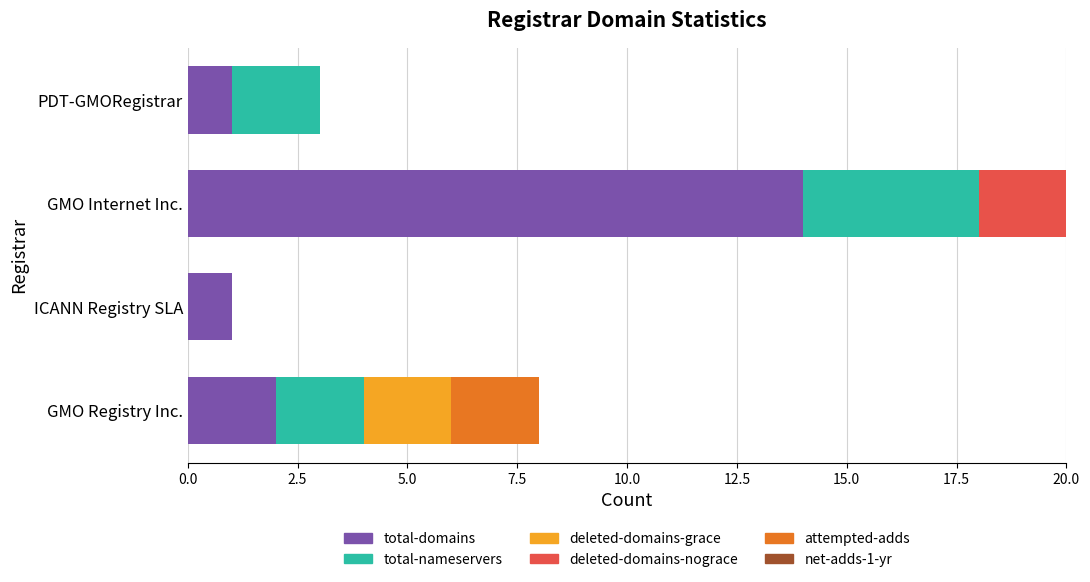

Which category has the highest value in the total-domains series?

GMO Internet Inc.